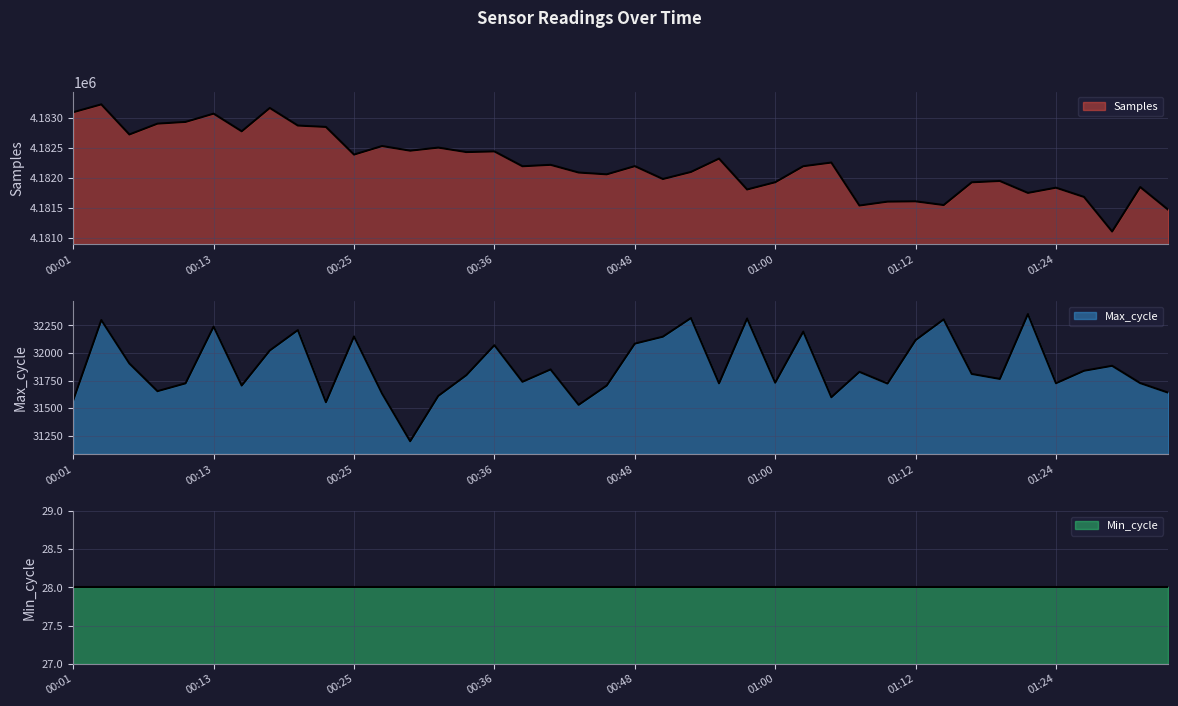

True or false: Max_cycle and Samples intersect in this chart.

False